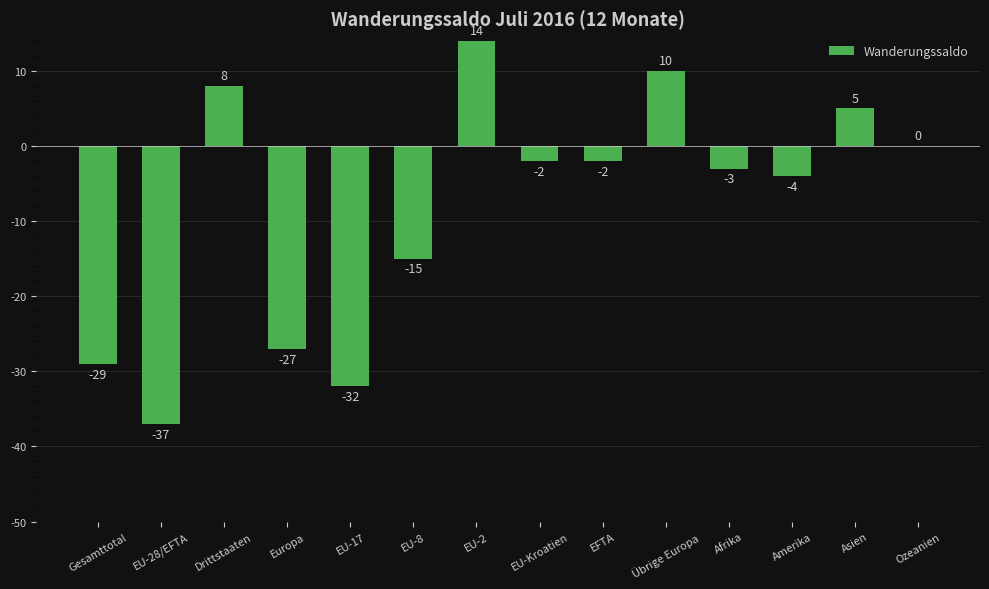

At which label does the data first exceed -2?

Drittstaaten